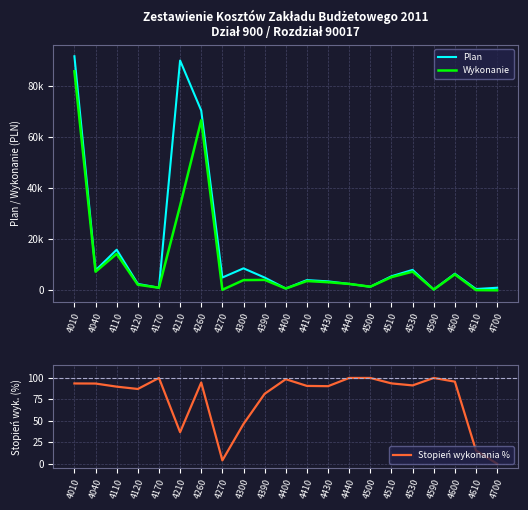

Does the chart display data point markers on the line(s)?

No